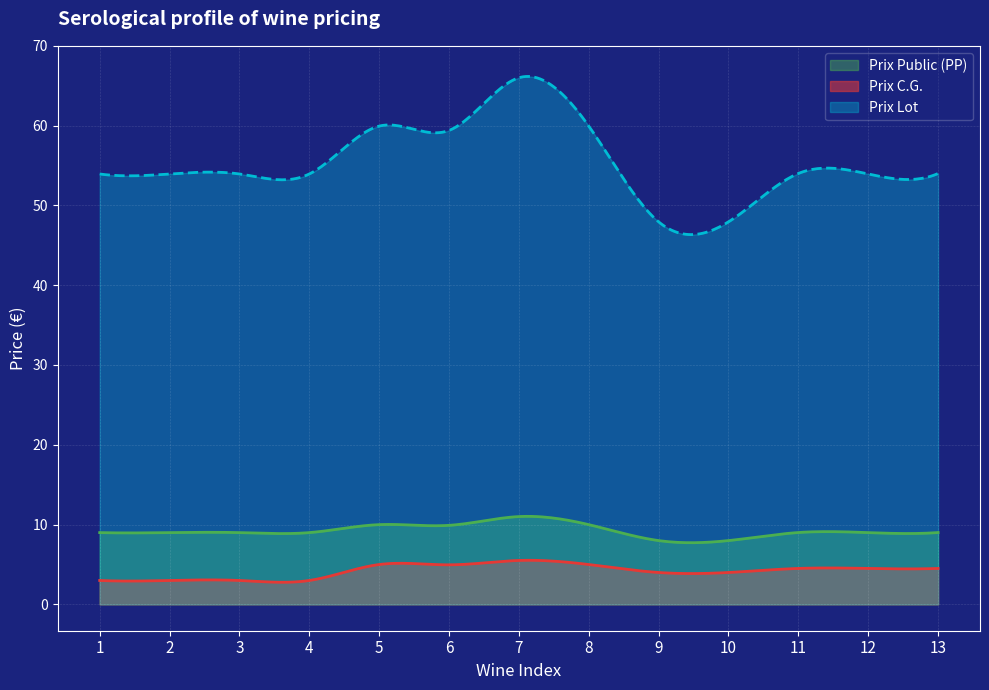

List the labels in order of Prix Lot value, largest first.

7, 5, 8, 6, 11, 13, 1, 2, 3, 4, 12, 9, 10